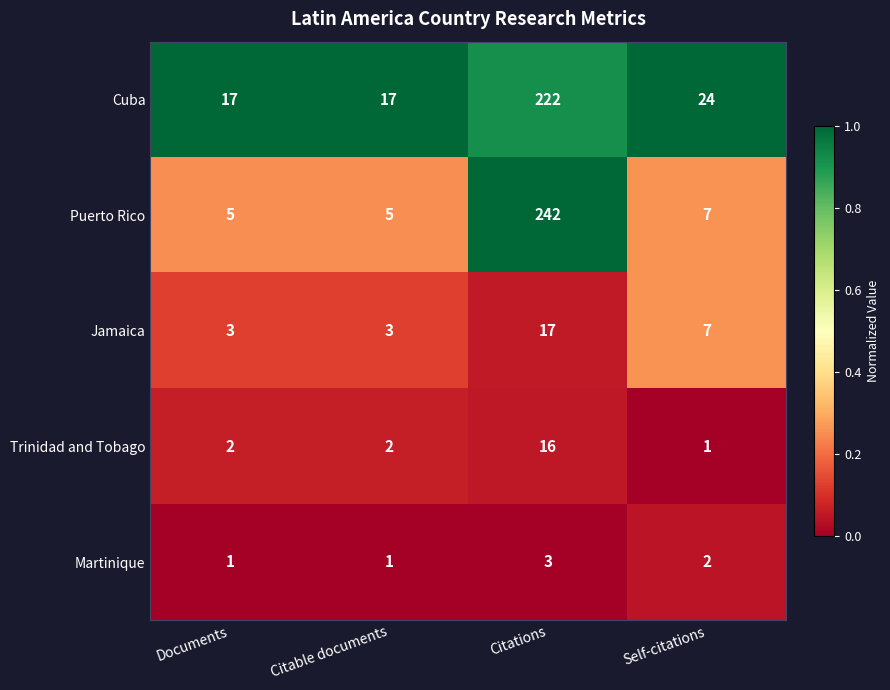

At which label does Martinique first exceed 2?

Citations